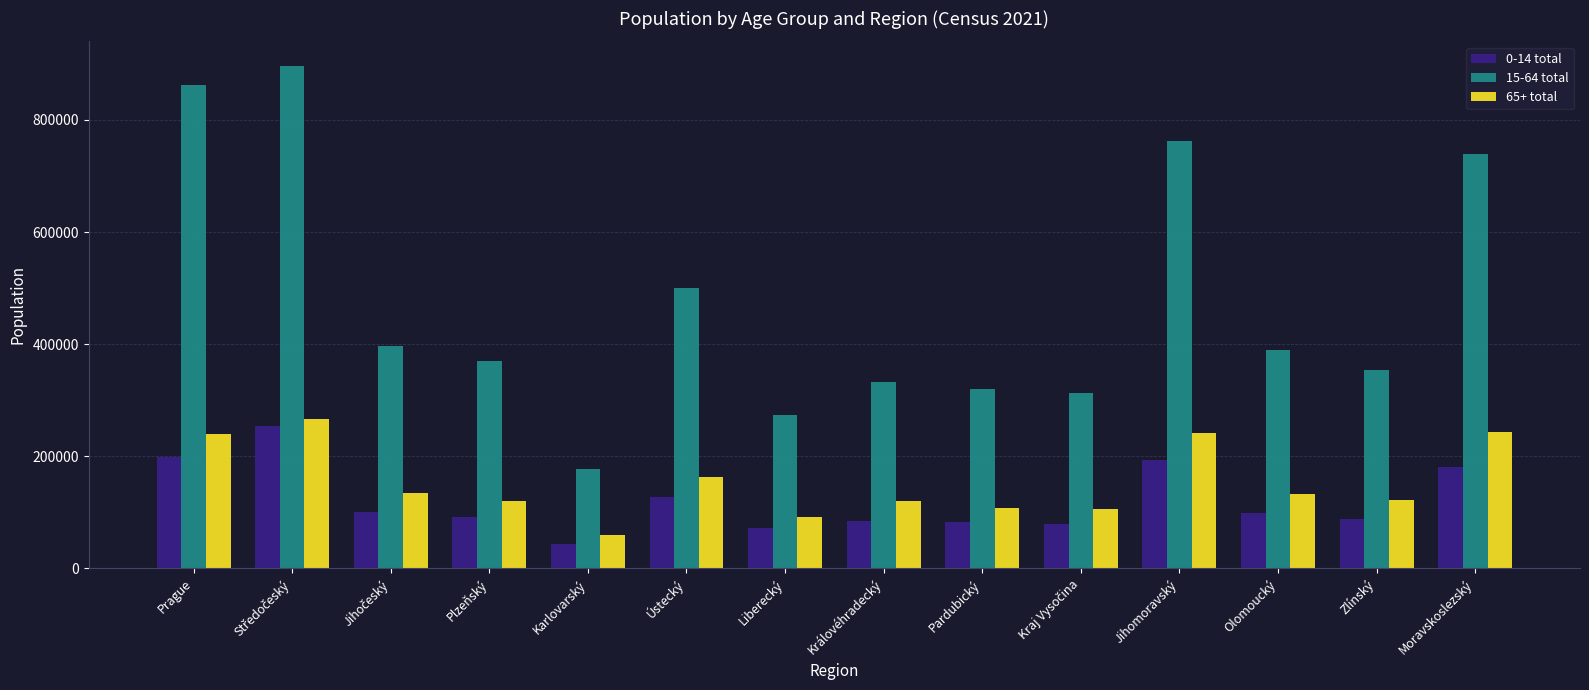

What is the difference between the highest and lowest values at Plzeňský?

278502